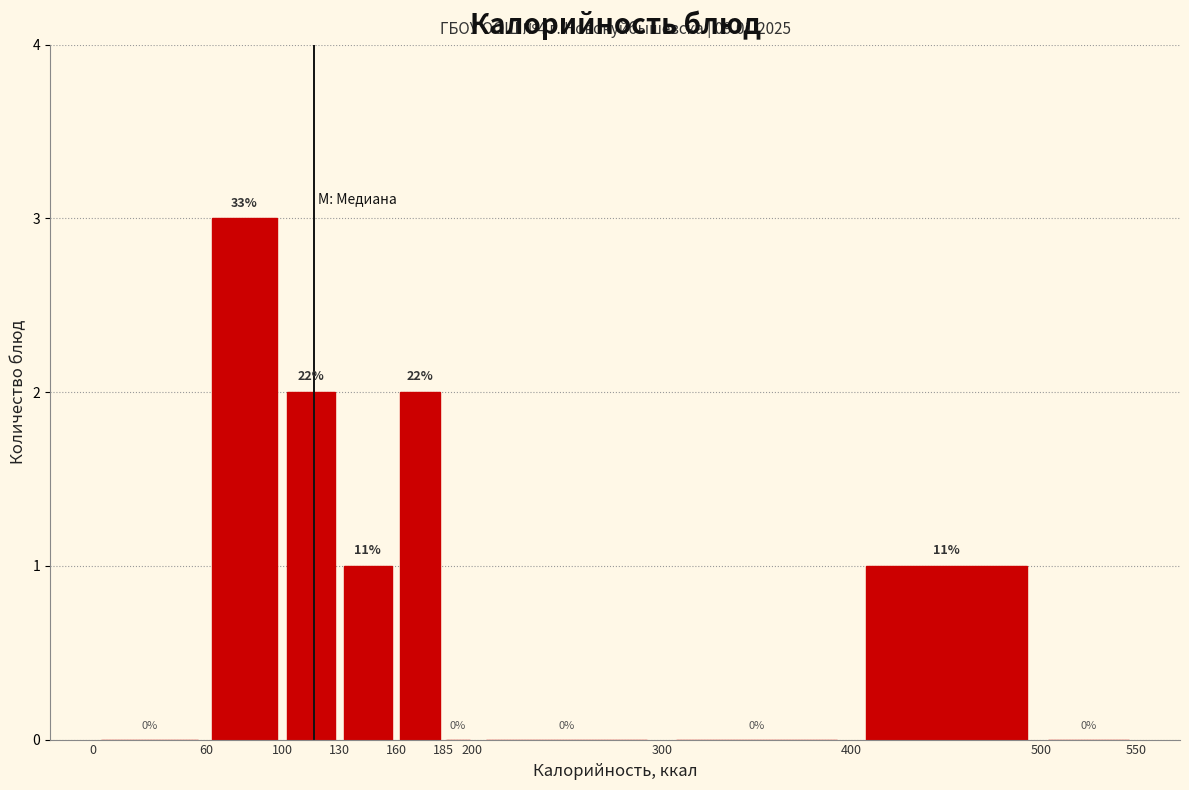

Over which range of the x-axis is the bar tallest?

60 to 100